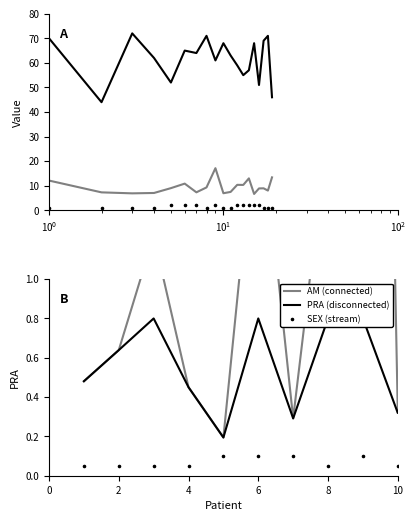

Is the value of SEX (stream) at 7 greater than the value of PRA (disconnected) at 8?

No